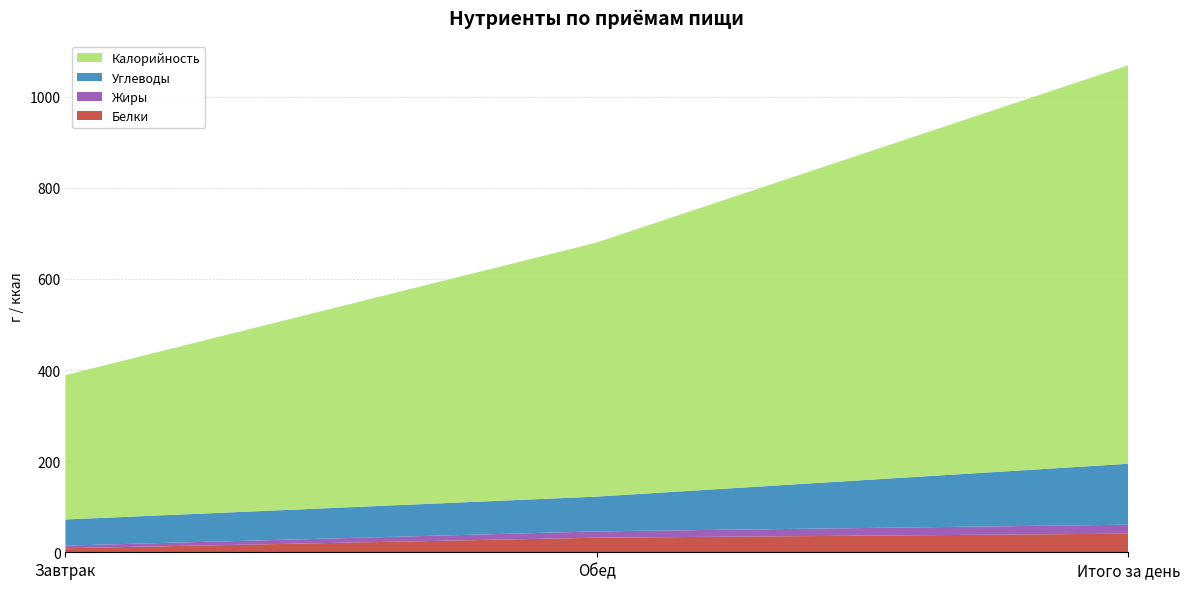

Reading left to right, extract all data points from this chart.

Белки: Завтрак=8.9	Обед=32.0	Итого за день=40.9
Жиры: Завтрак=5.8	Обед=13.8	Итого за день=19.6
Углеводы: Завтрак=57.3	Обед=76.4	Итого за день=133.7
Калорийность: Завтрак=316.8	Обед=557.7	Итого за день=874.5